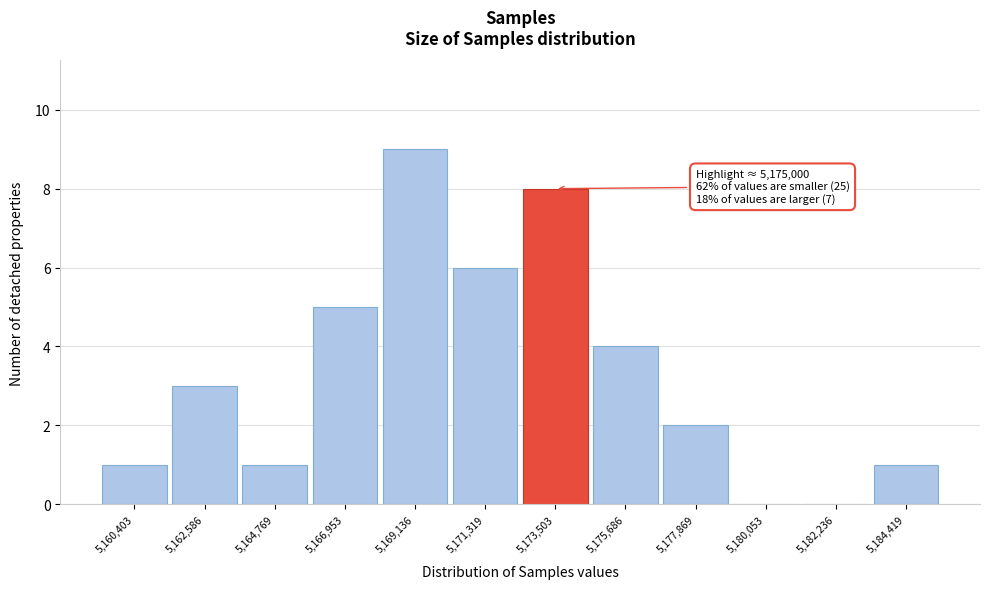

Reading right to left, what are all the values shown in this chart?

5,184,419=1	5,182,236=0	5,180,053=0	5,177,869=2	5,175,686=4	5,173,503=8	5,171,319=6	5,169,136=9	5,166,953=5	5,164,769=1	5,162,586=3	5,160,403=1